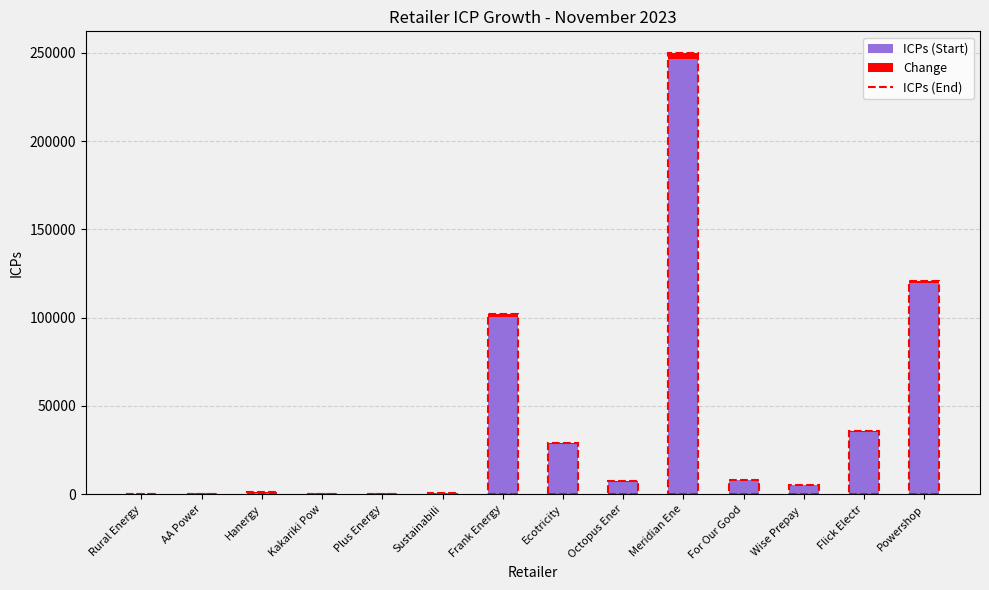

At which label does ICPs (Start) reach its peak?

Meridian Ene